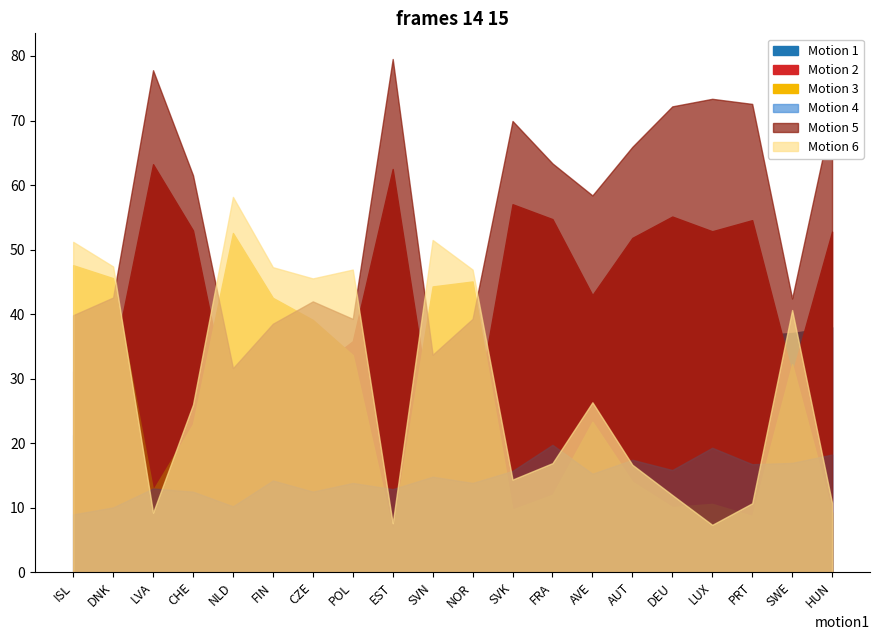

What is the total value across all series at CZE?

200.0